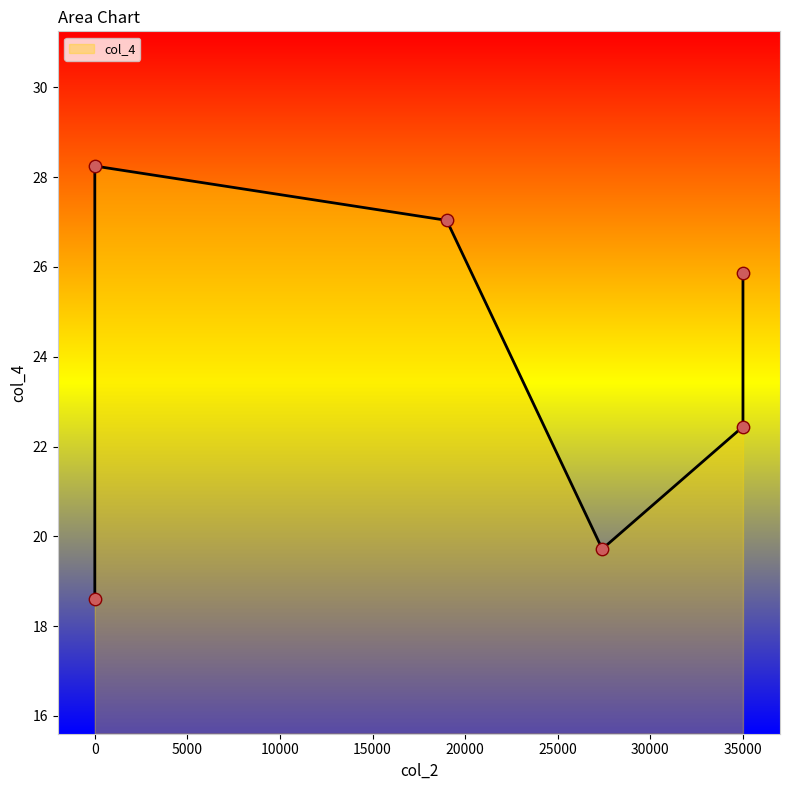

What is the ratio of the value at 35000 to the value at 35000?

0.9